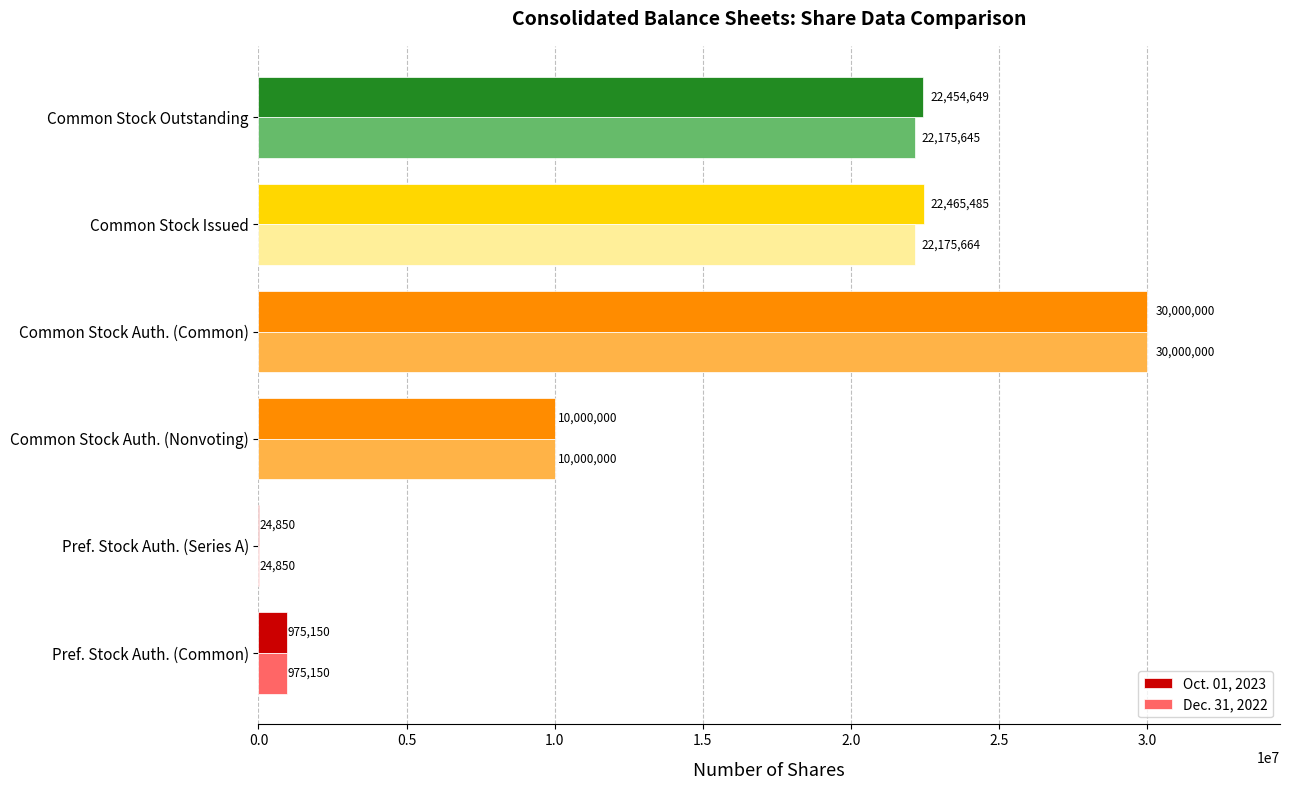

Which series has the largest total across all categories?

Oct. 01, 2023